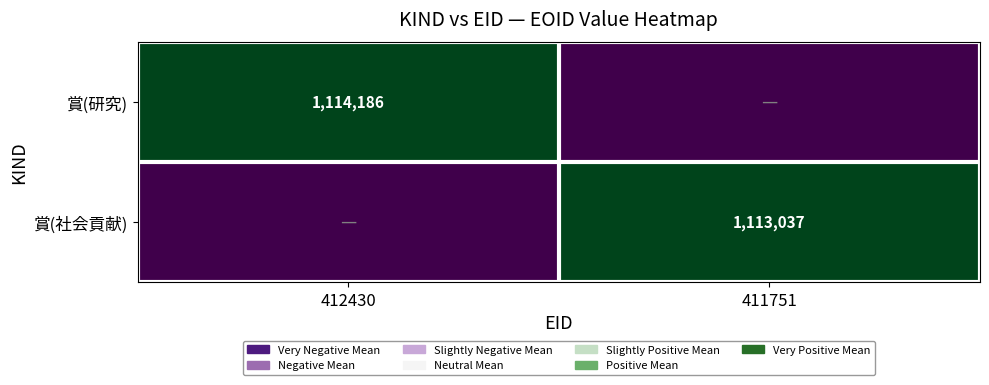

Is it true that 賞(研究) equals 1114186 at 412430?

True